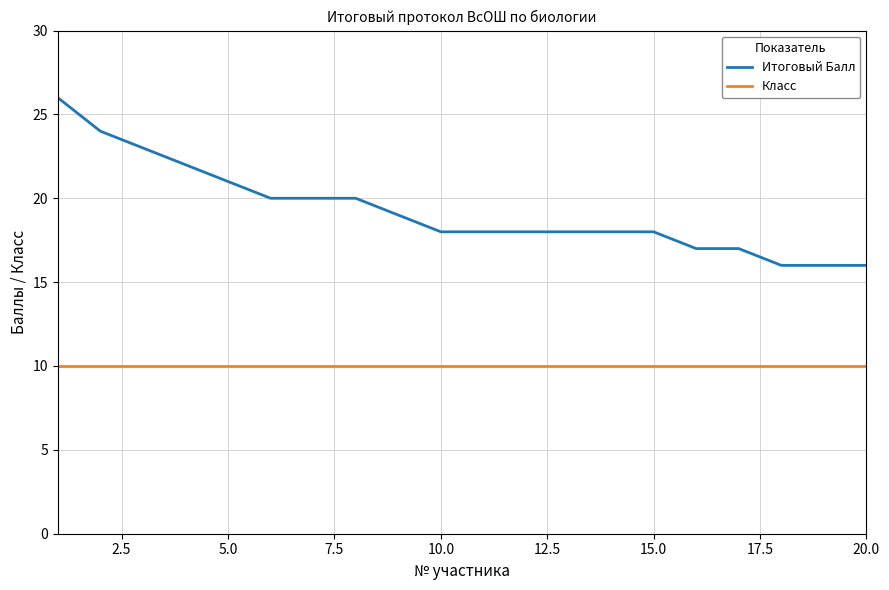

How many lines are shown in the chart?

2